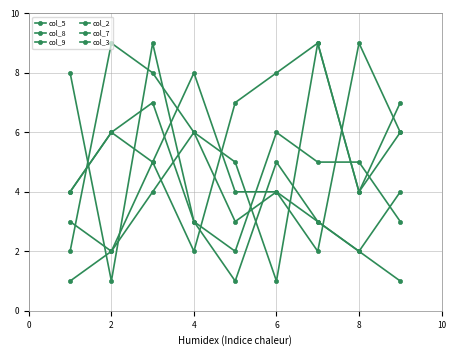

Which category has the highest value in the col_7 series?

4